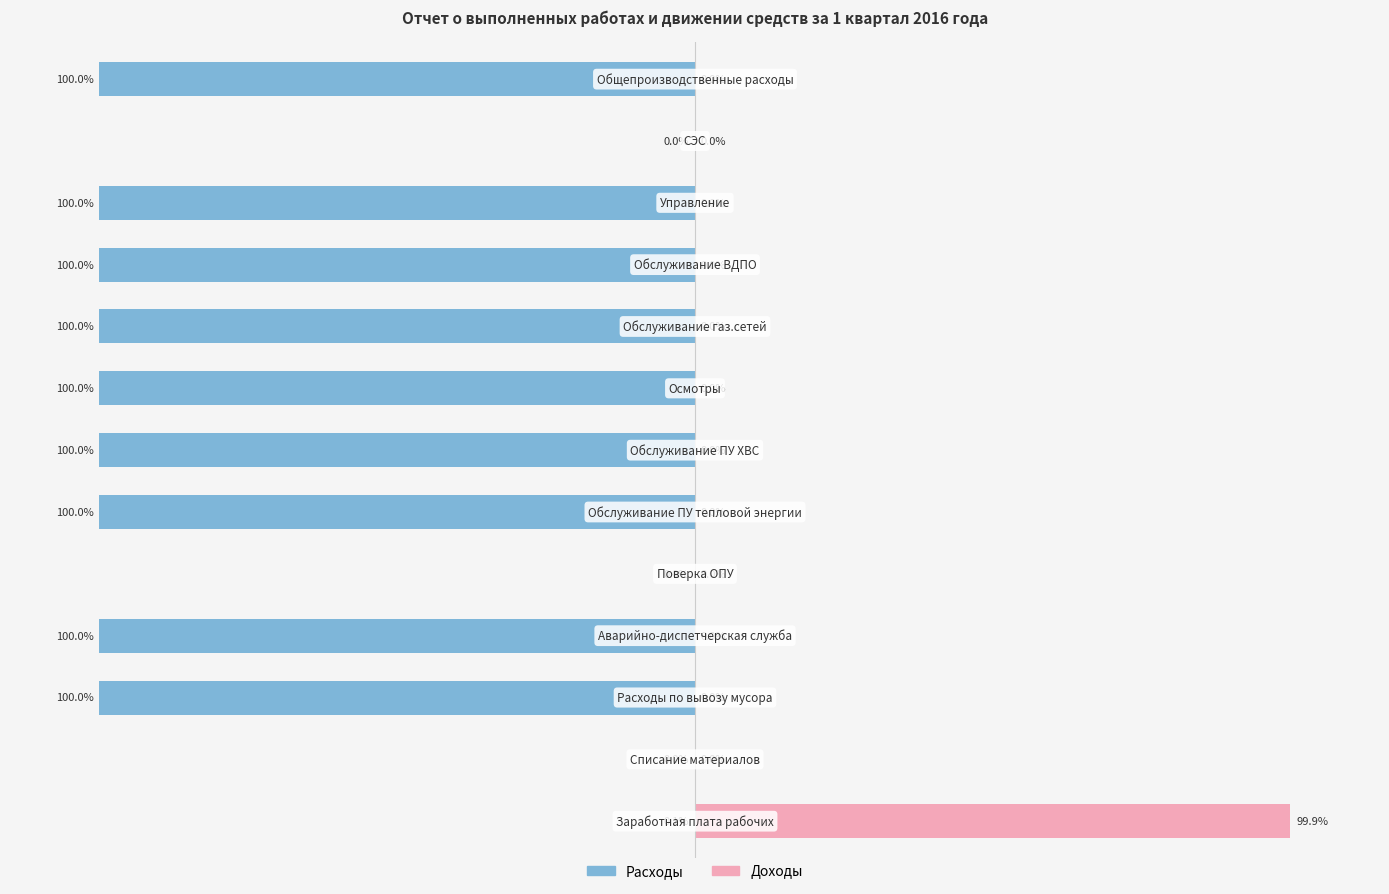

How many groups of bars are there?

13